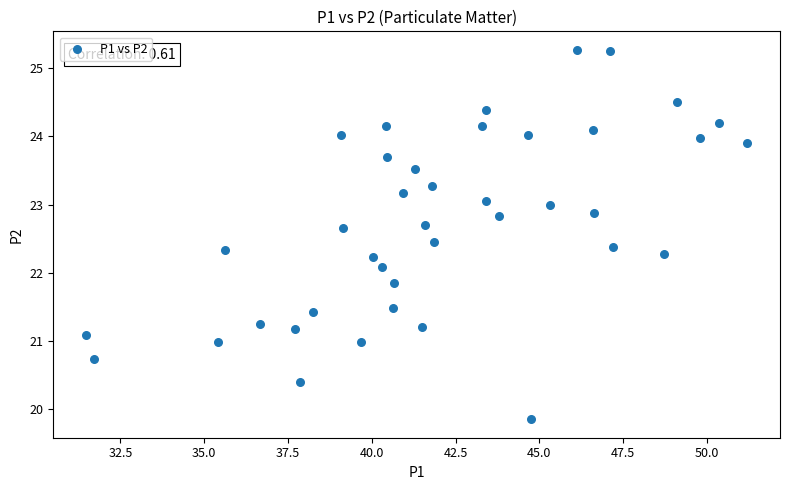

What Y value in the scatter plot is closest to 22?

22.1